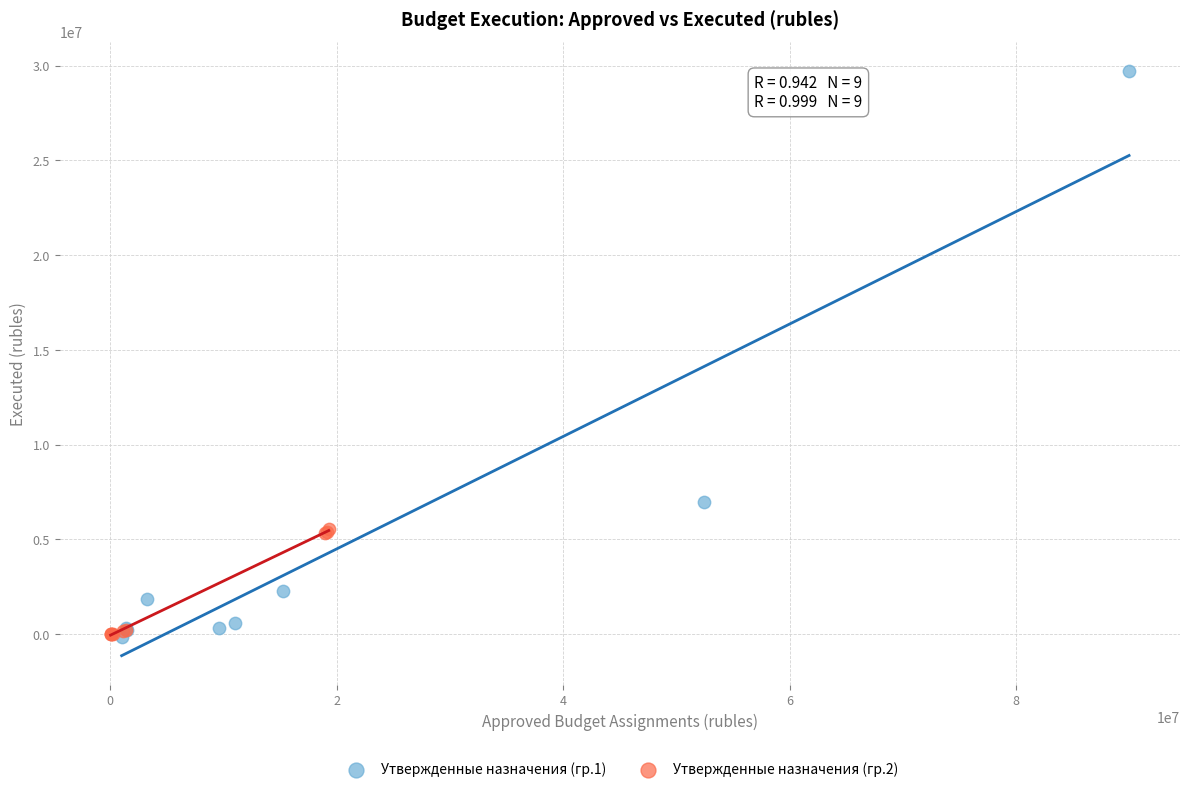

Which series has the largest Y range (max minus min)?

Утвержденные назначения (гр.1)